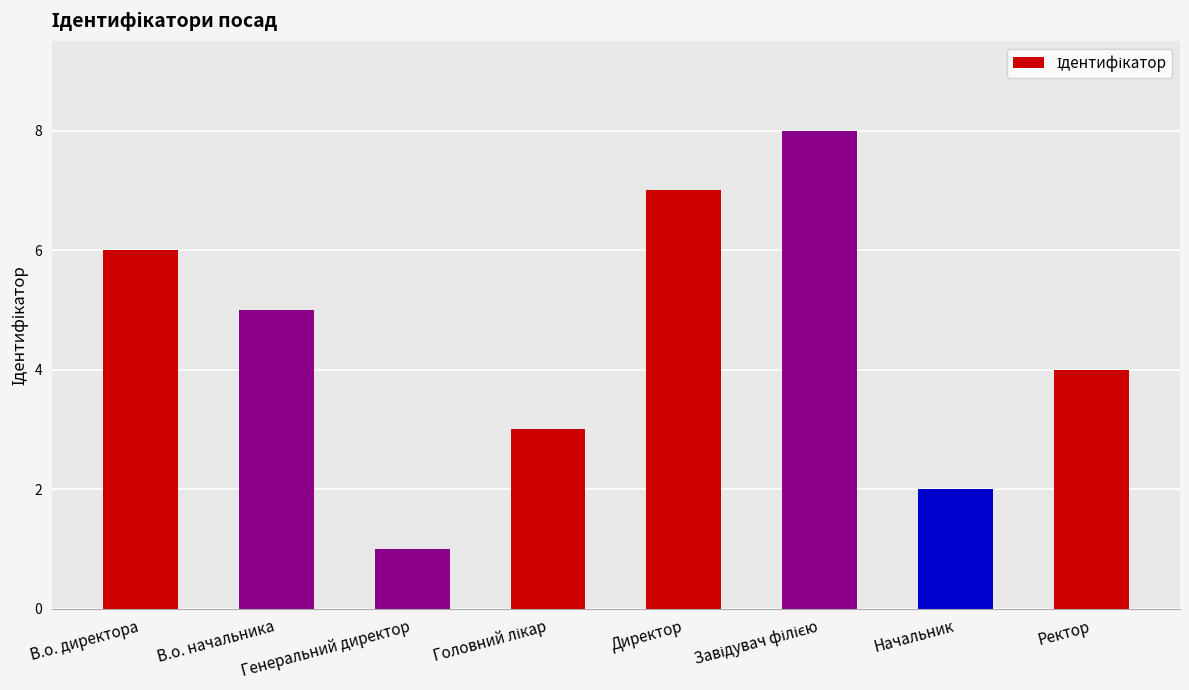

How many values are between 3 and 7?

5